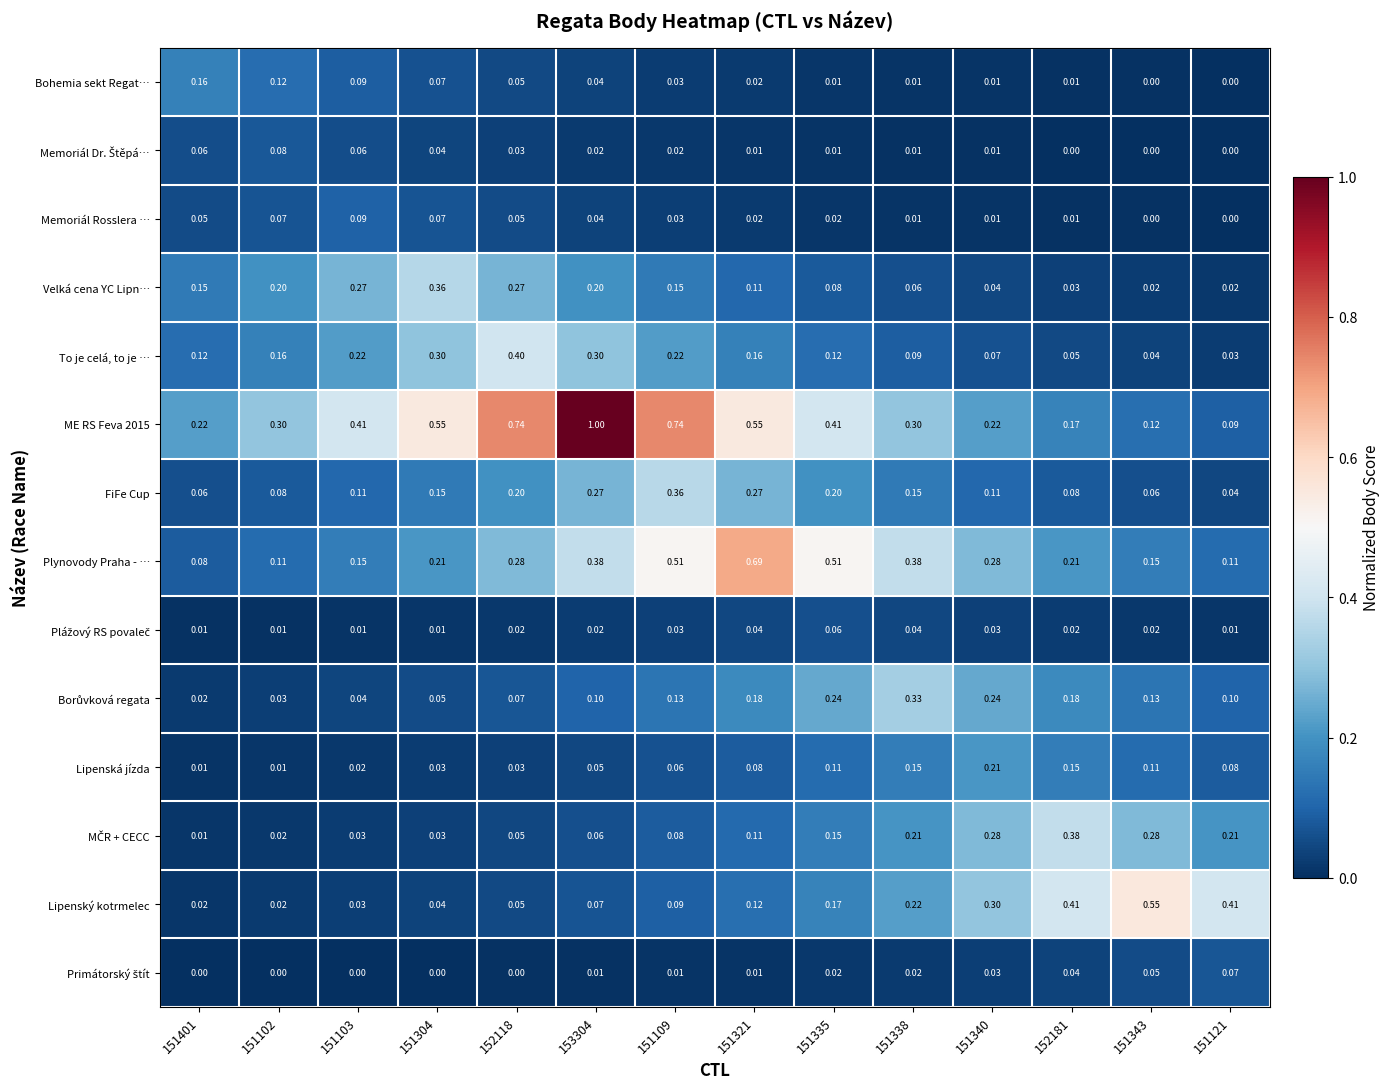

At which category is the sum across all series the highest?

153304